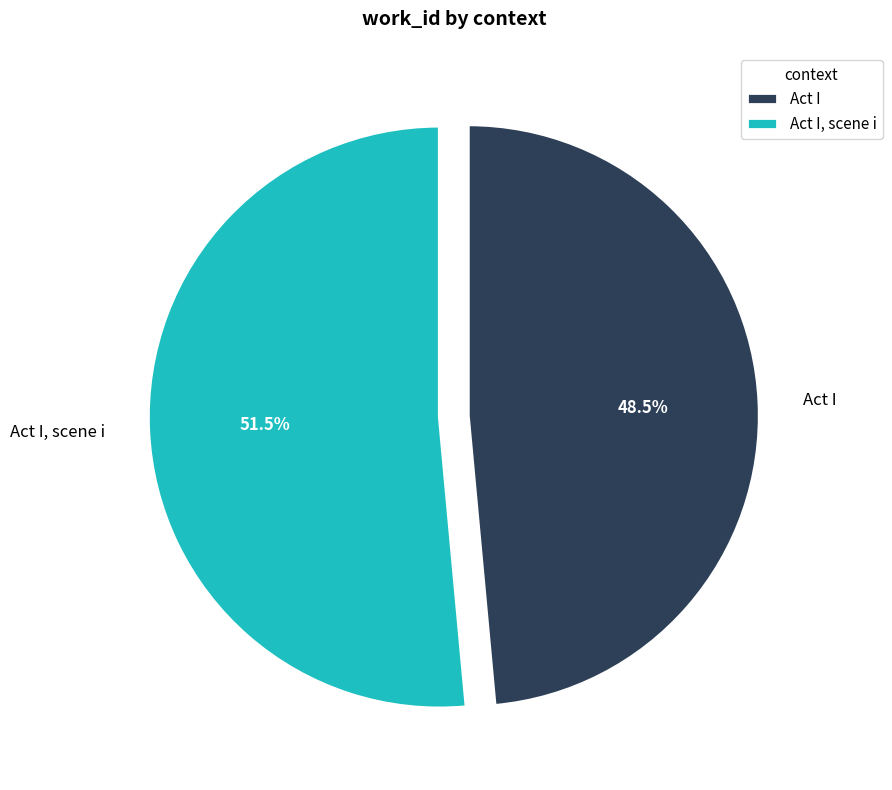

Is there a majority slice in this chart?

Yes